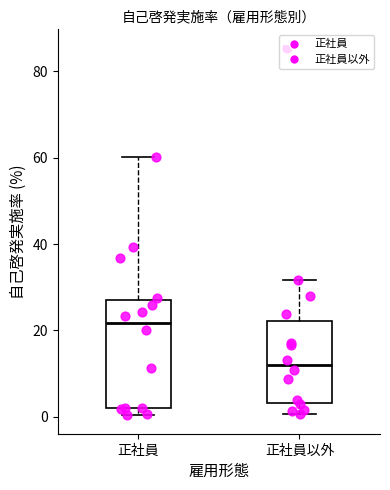

Reading left to right, transcribe this box plot: for each box, give where its median line is, the range the box spans, and where its two whiskers end, as read against the y-axis. The values are not printed on the chart, so give them approximately, as read against the axis.

正社員: median 22, box 2 to 28, whiskers 0 to 60
正社員以外: median 12, box 4 to 22, whiskers 0 to 32